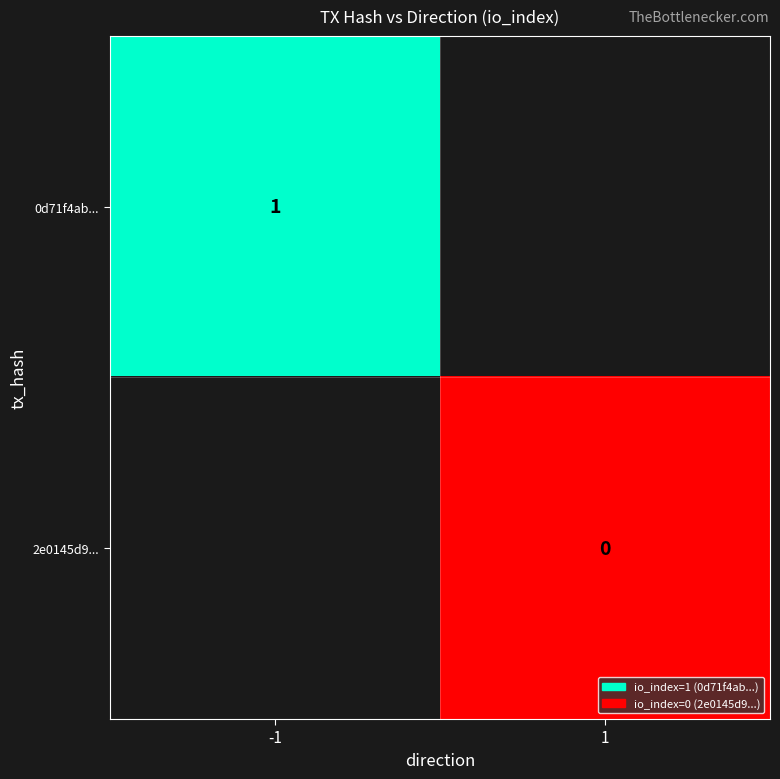

The 0d71f4ab... series shows 1 at -1. True or false?

True